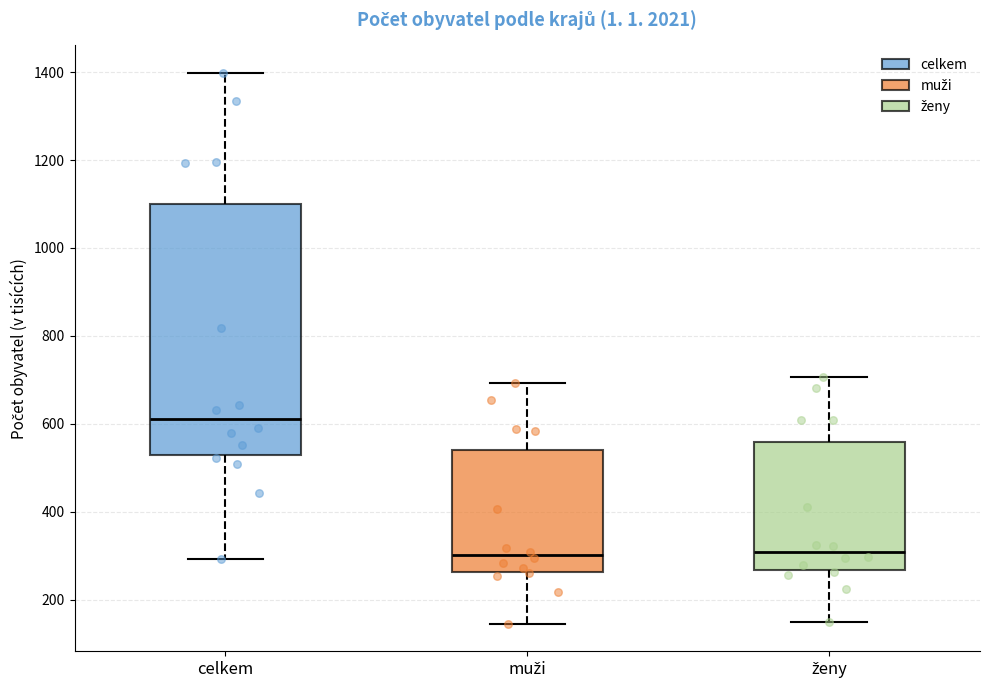

Reading left to right, read every box against the y-axis: the position of its median line, the range the box covers, and the ends of its whiskers. The values are not printed on the chart, so give them approximately, as read against the axis.

celkem: median 620, box 520 to 1100, whiskers 300 to 1400
muži: median 300, box 260 to 540, whiskers 140 to 700
ženy: median 300, box 260 to 560, whiskers 140 to 700